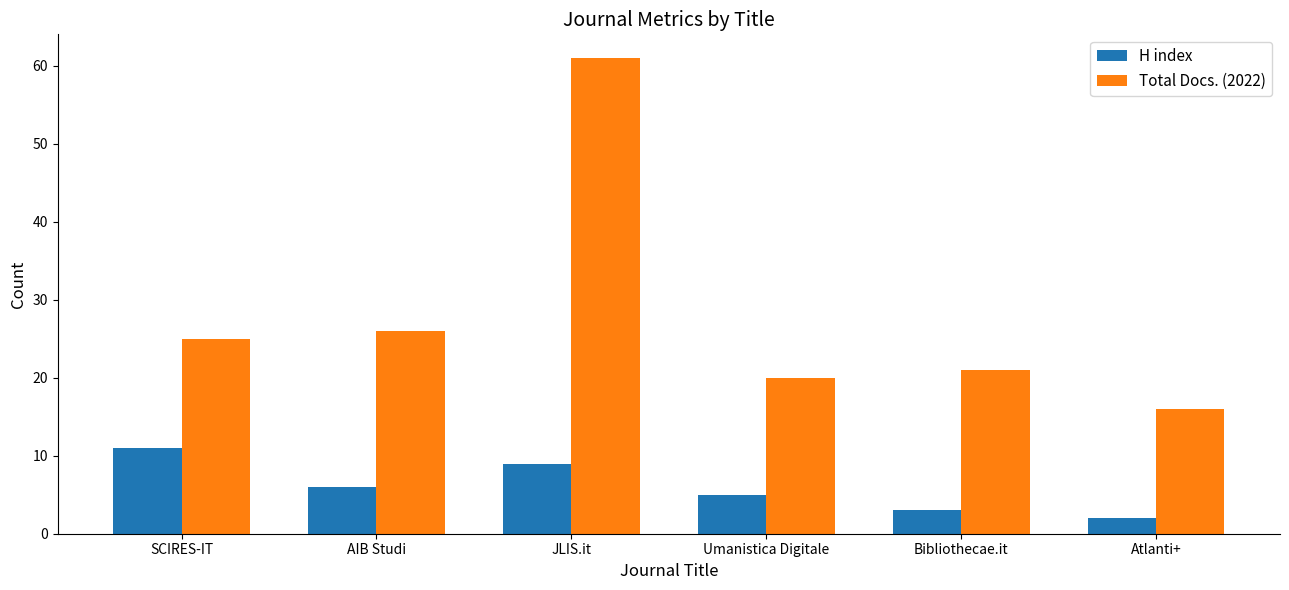

Does the chart contain any negative values?

No